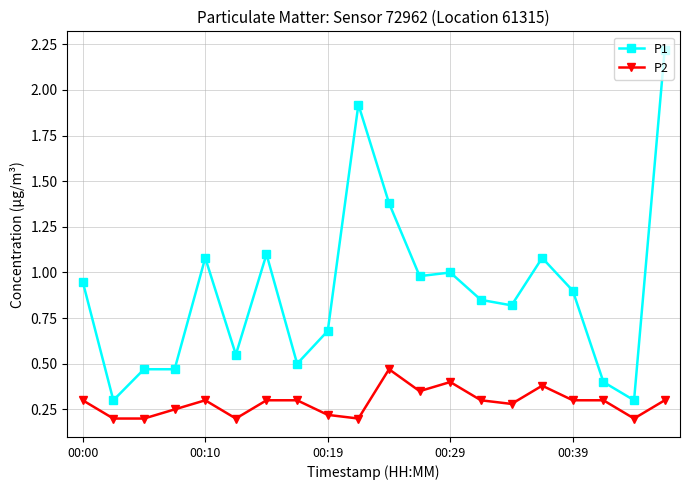

What is the value of the P1 point at the 16th from the left?

1.1